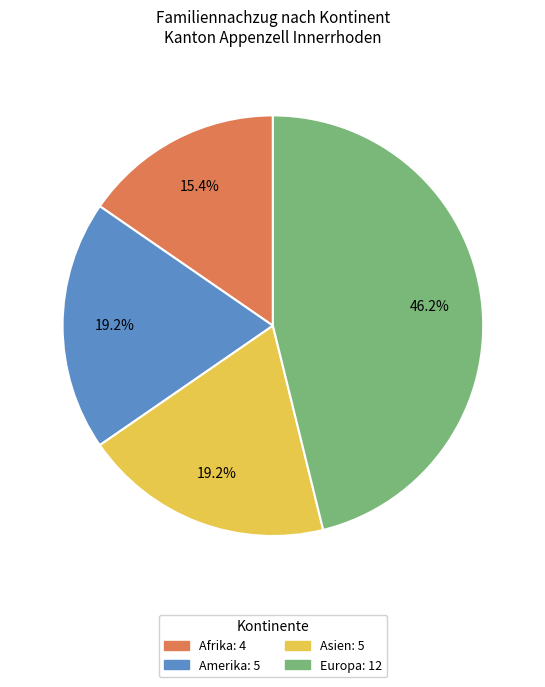

Does Asien represent more than half of the total?

No